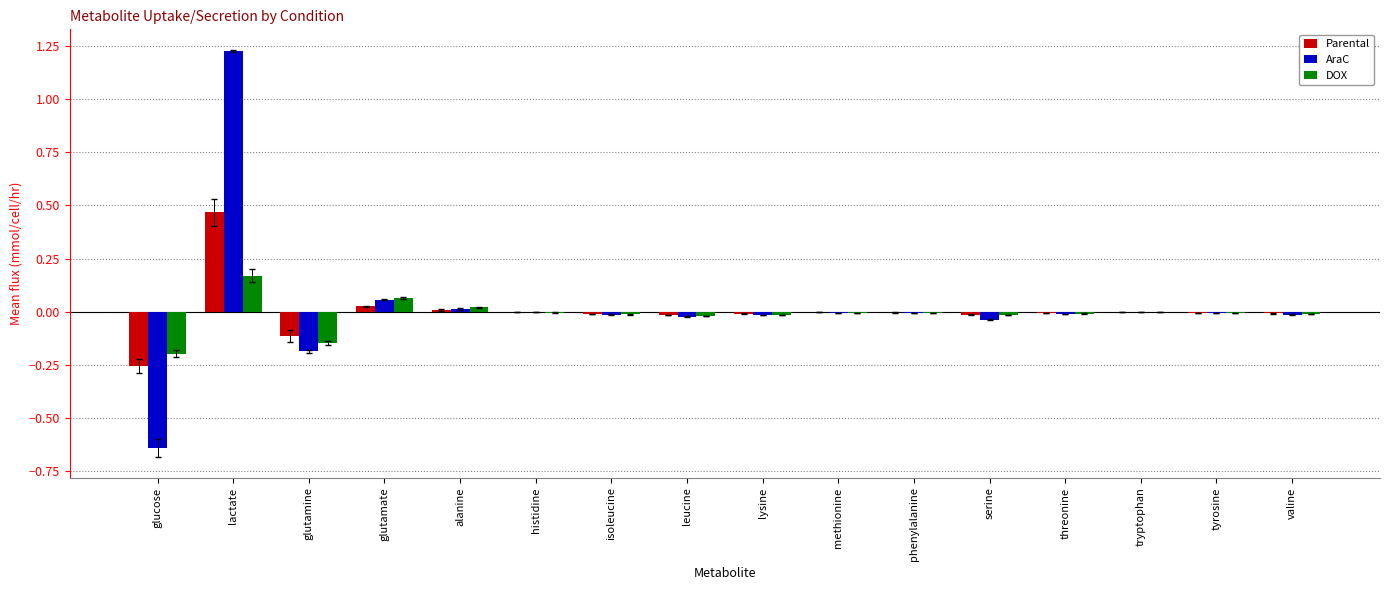

How many categories are shown in the chart?

16